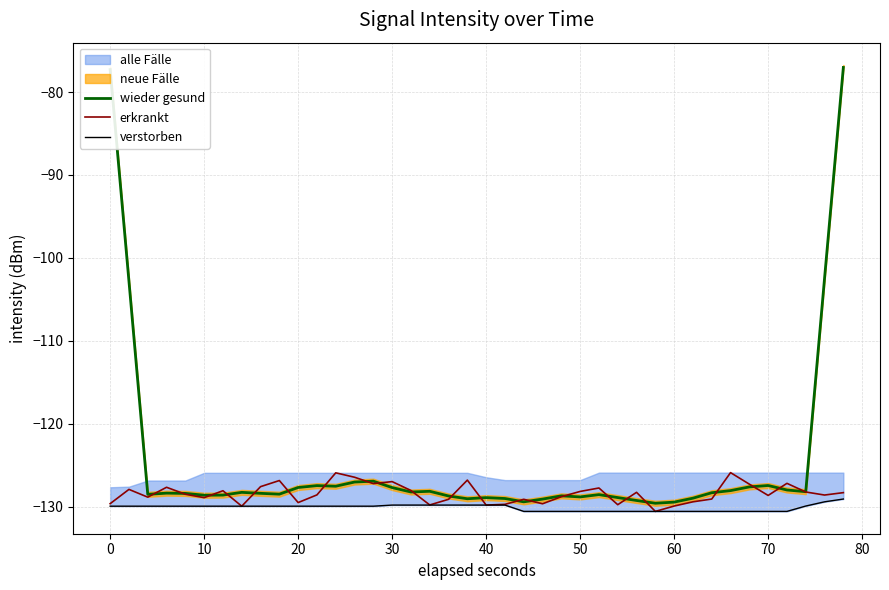

What is the maximum value for erkrankt?

-125.9